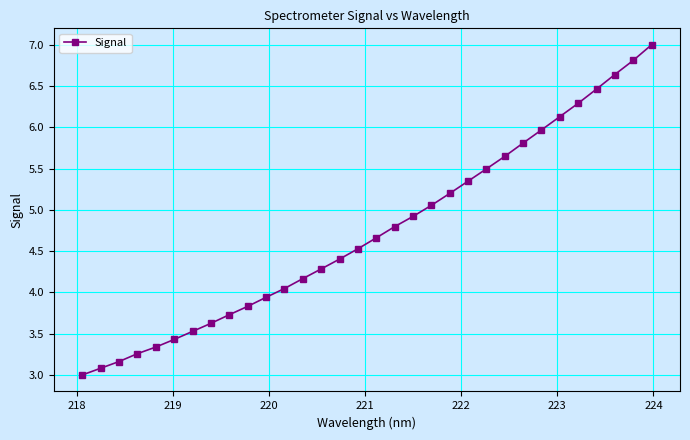

What is the minimum value shown in the chart?

3.0